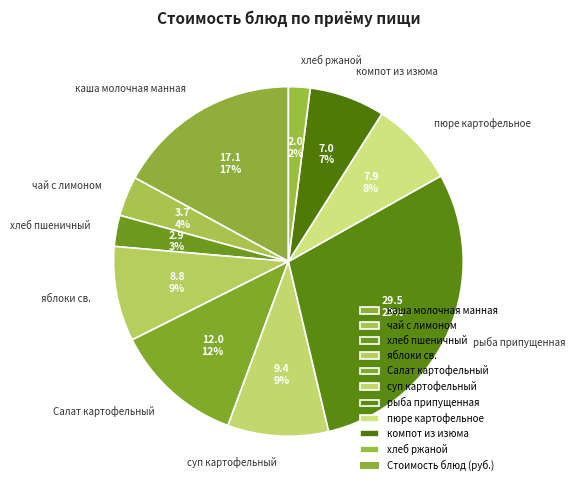

What percentage is the суп картофельный slice, to the nearest percent?

9%